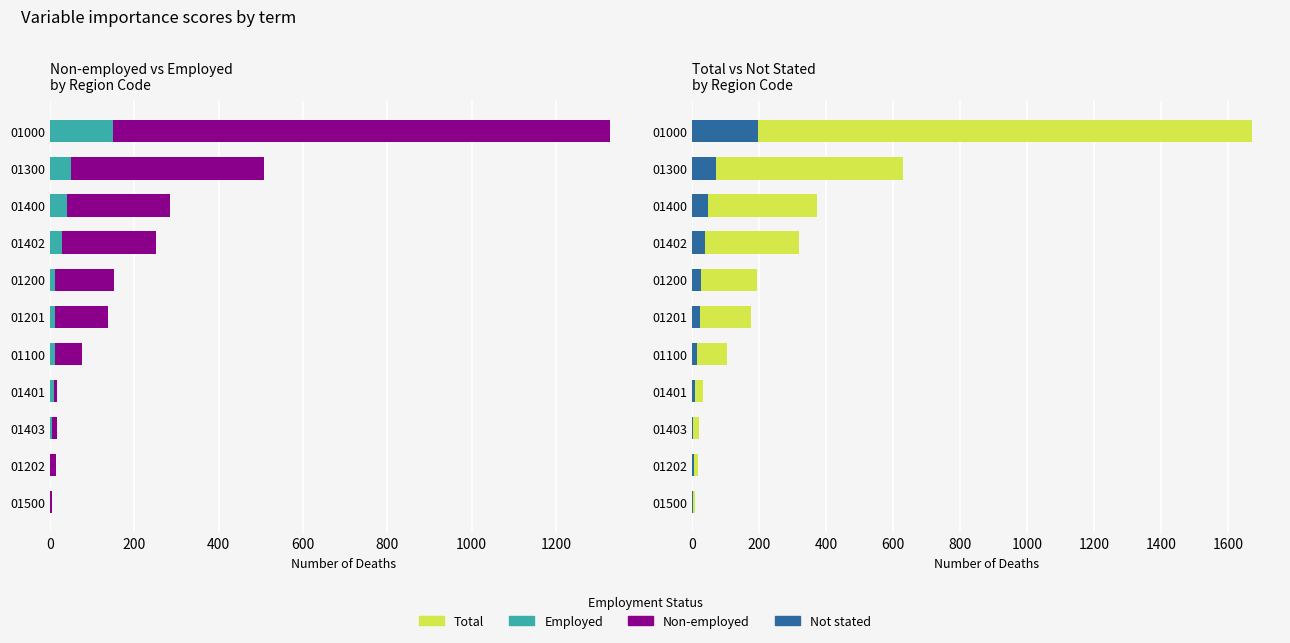

What position from the right is 01500?

11